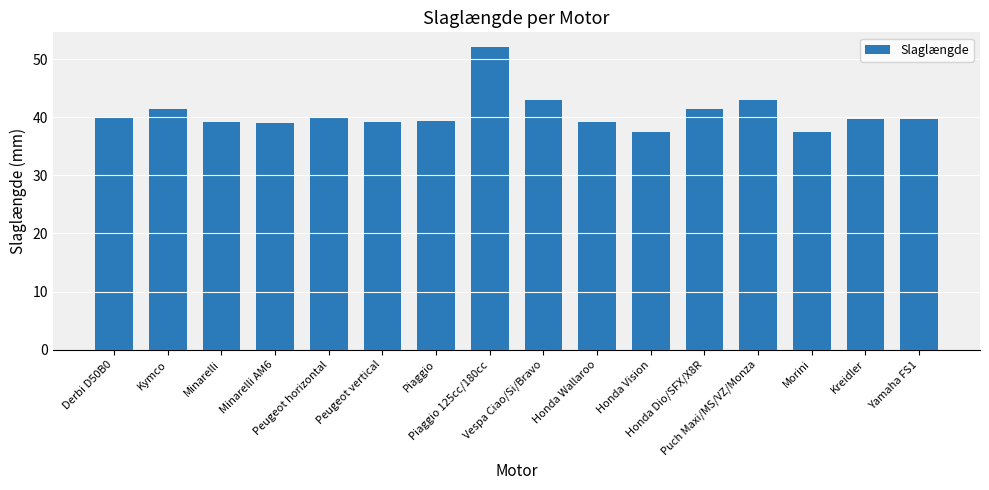

Are the bars horizontal?

No